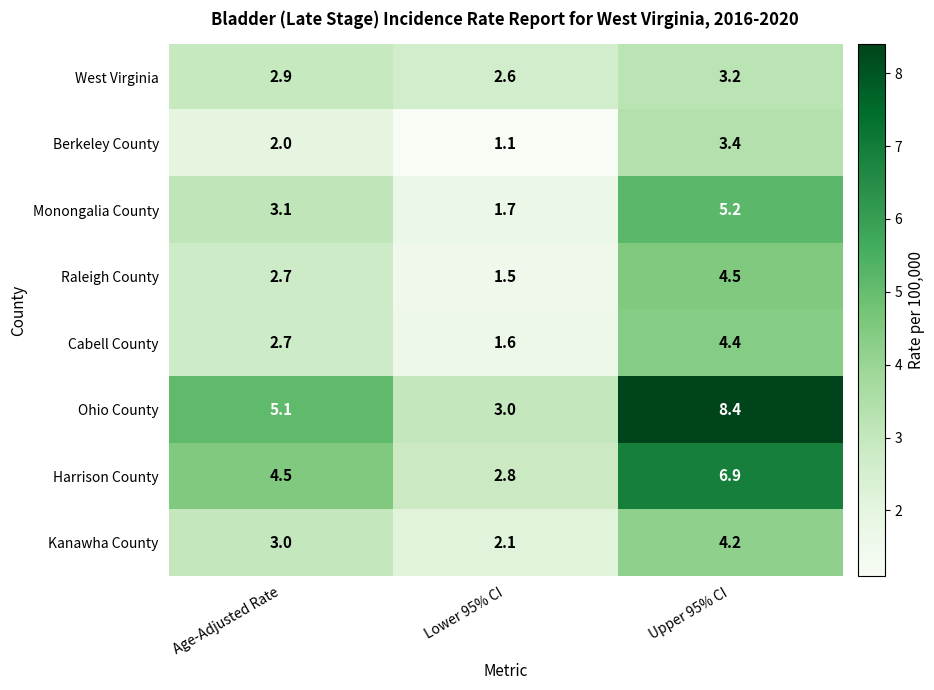

At which label is Cabell County closest to 3?

Age-Adjusted Rate